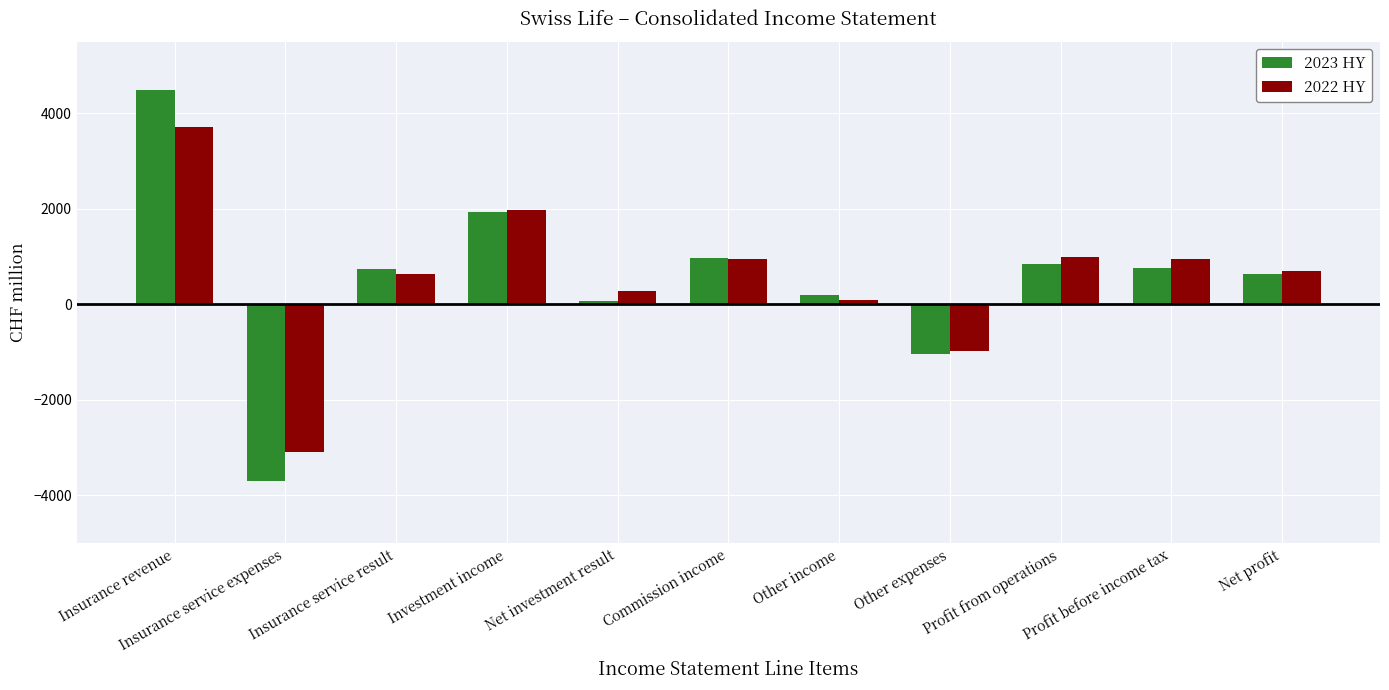

Is it true that 2022 HY equals -3085 at Insurance service expenses?

True